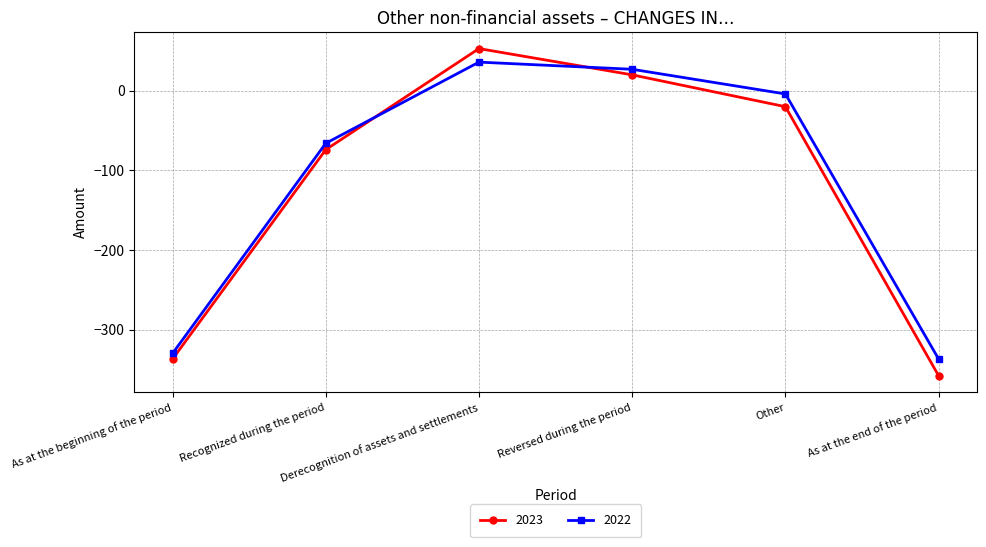

Rank the categories by 2022 value from lowest to highest.

As at the end of the period, As at the beginning of the period, Recognized during the period, Other, Reversed during the period, Derecognition of assets and settlements